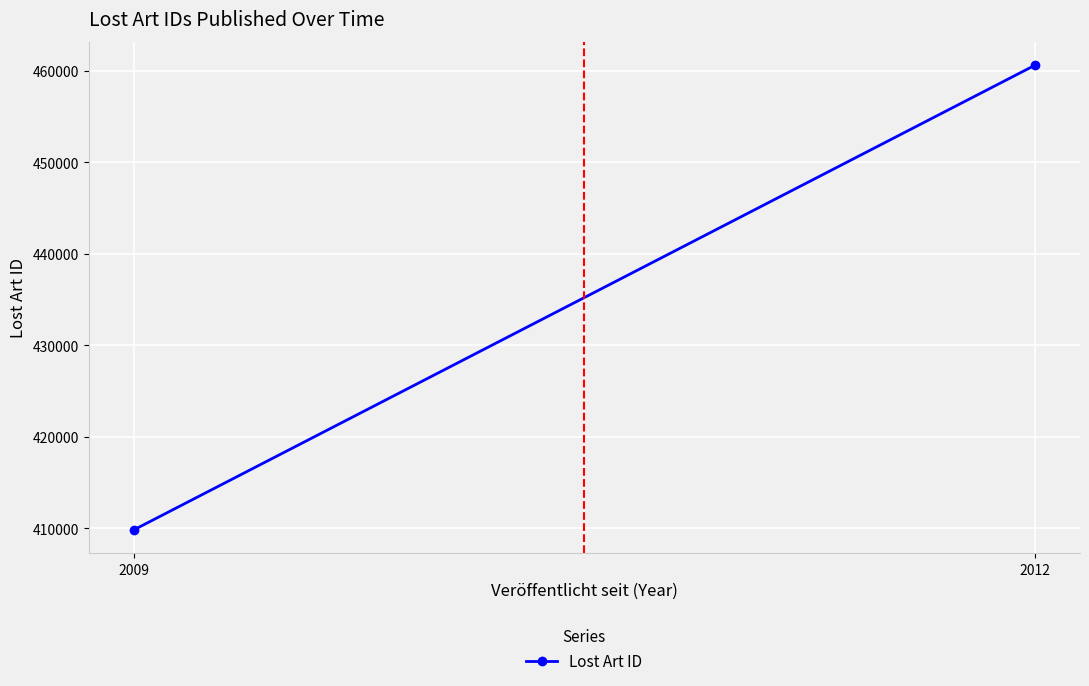

Where is the data nearest to the value 435228?

2009